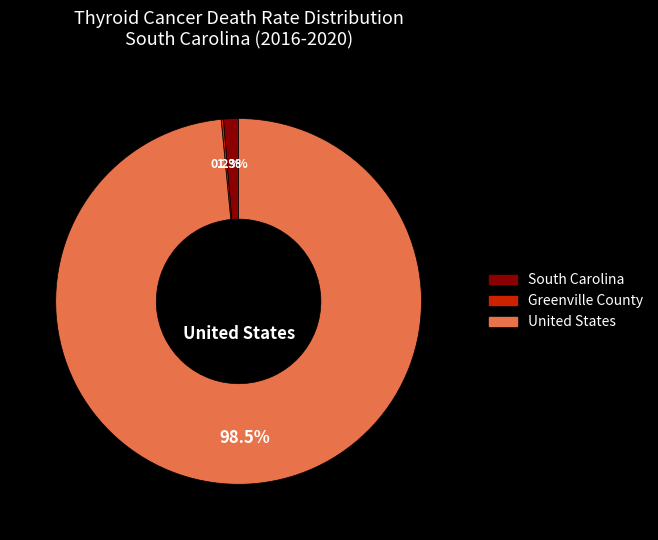

What is the largest slice in the pie chart?

United States